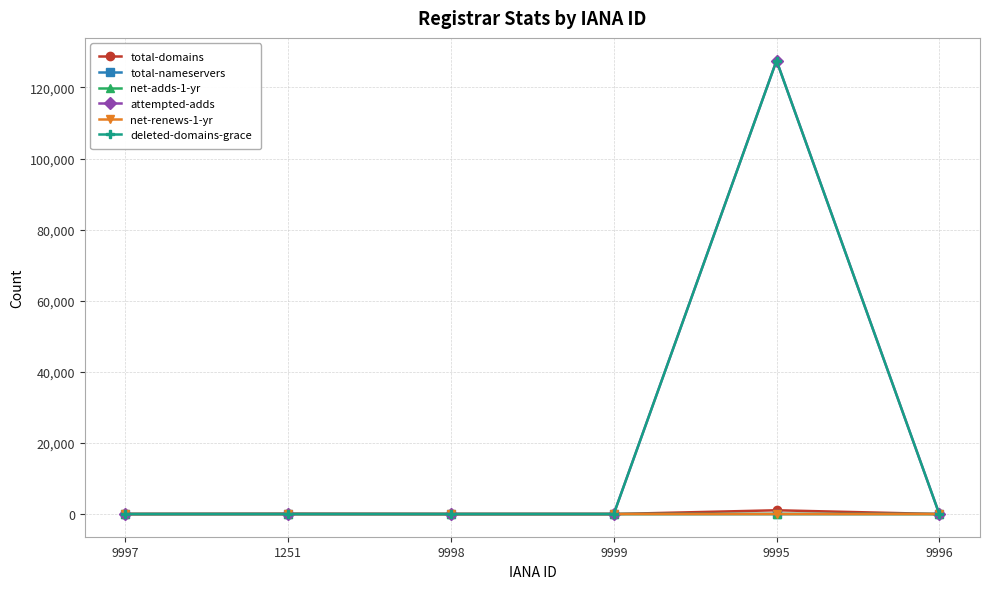

What is the average value of the deleted-domains-grace series?

21256